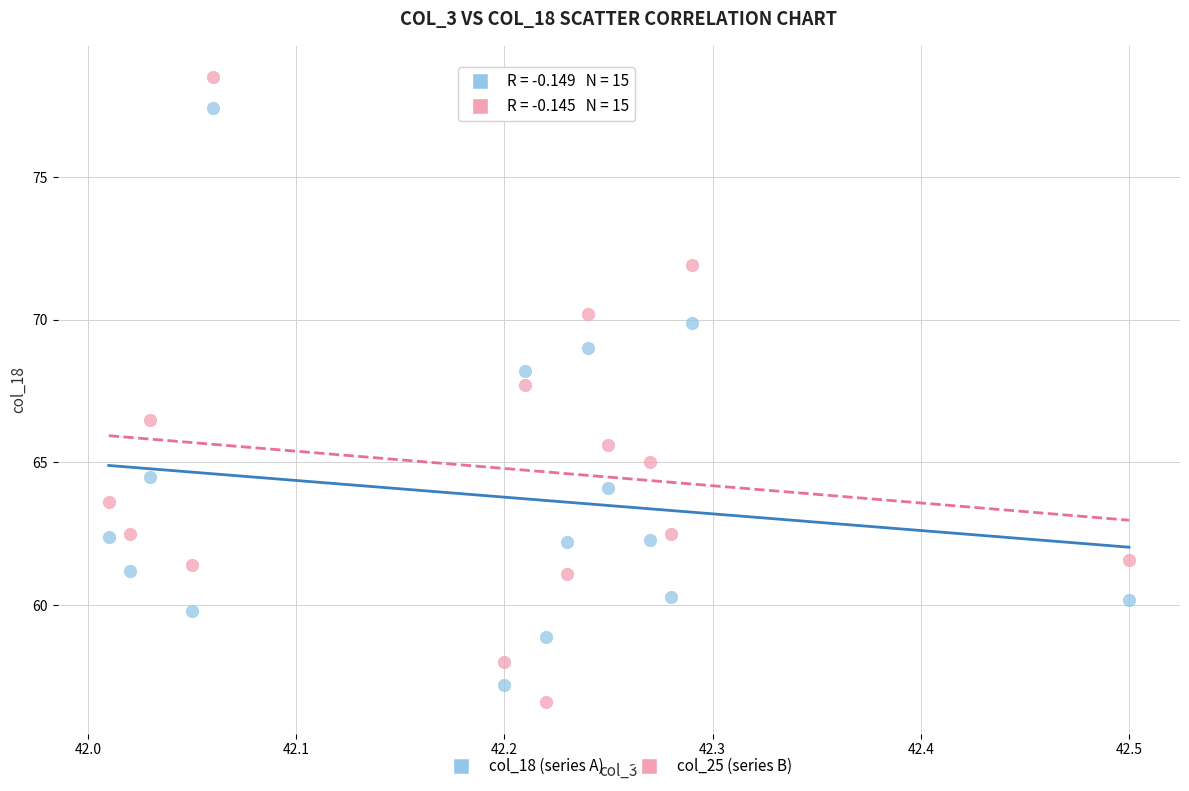

Which series reaches the maximum Y coordinate?

col_25 (series B)